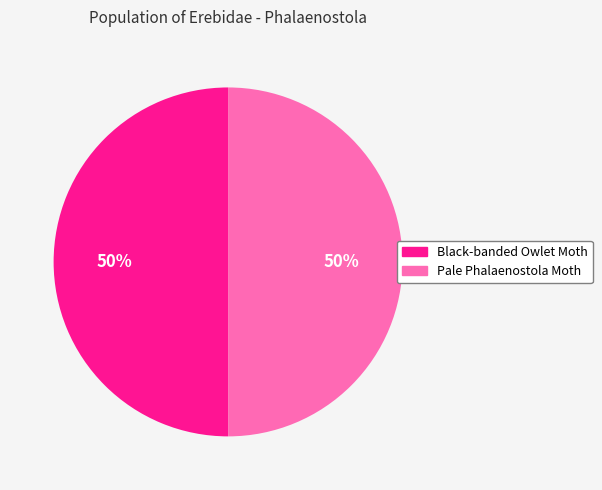

To the nearest percent, what is the combined percentage of Black-banded Owlet Moth and Pale Phalaenostola Moth?

100%